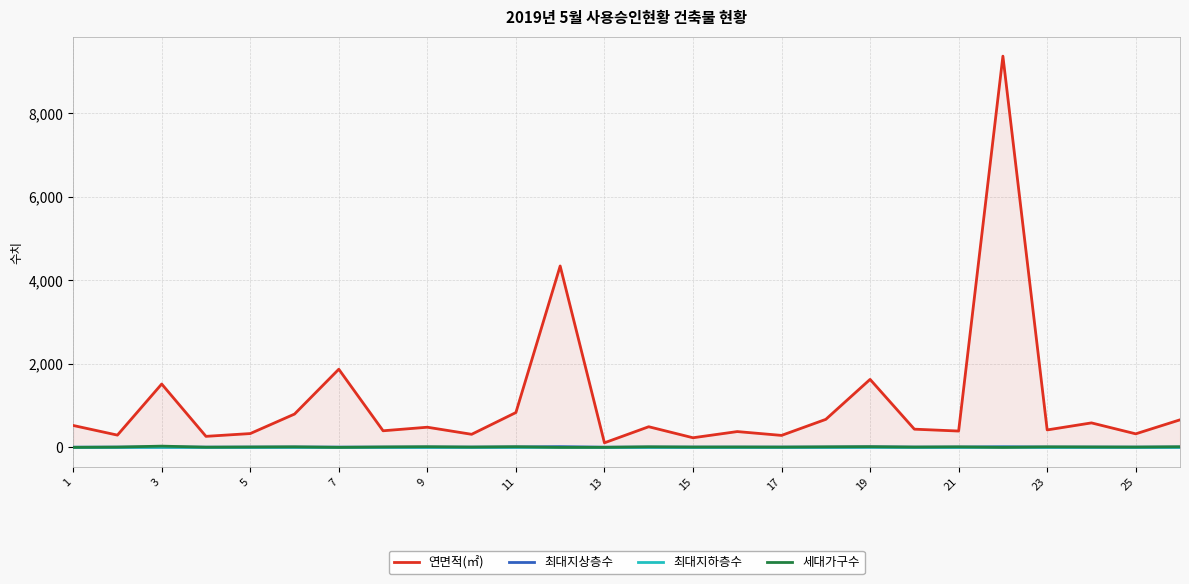

How many lines are shown in the chart?

4